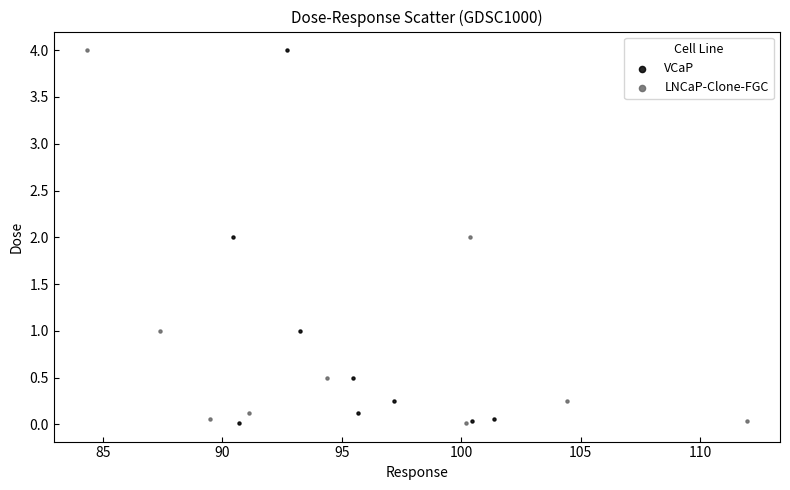

What are all the series names shown in the legend?

VCaP, LNCaP-Clone-FGC